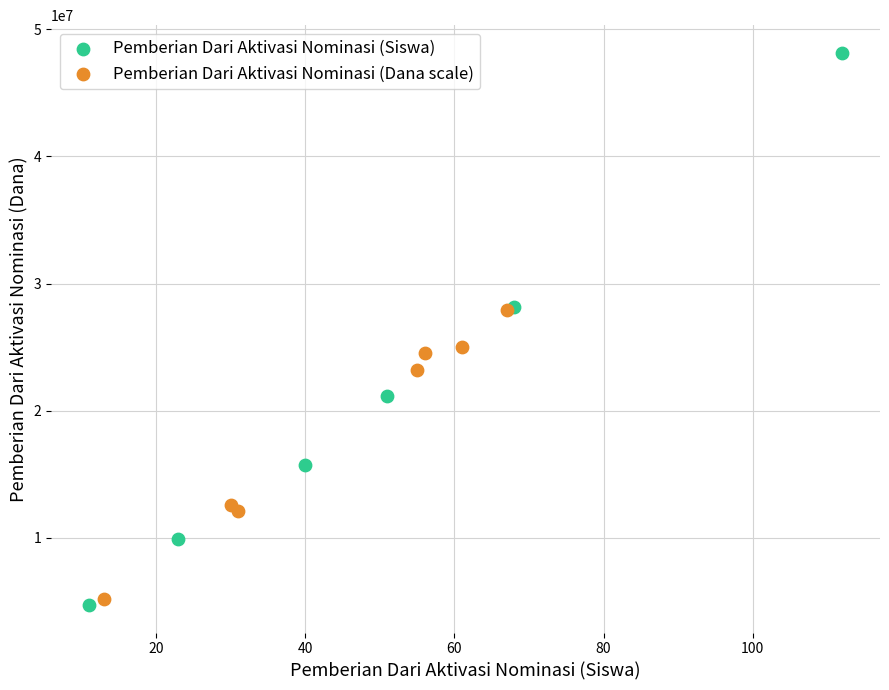

Which series reaches the maximum Y coordinate?

Pemberian Dari Aktivasi Nominasi (Siswa)